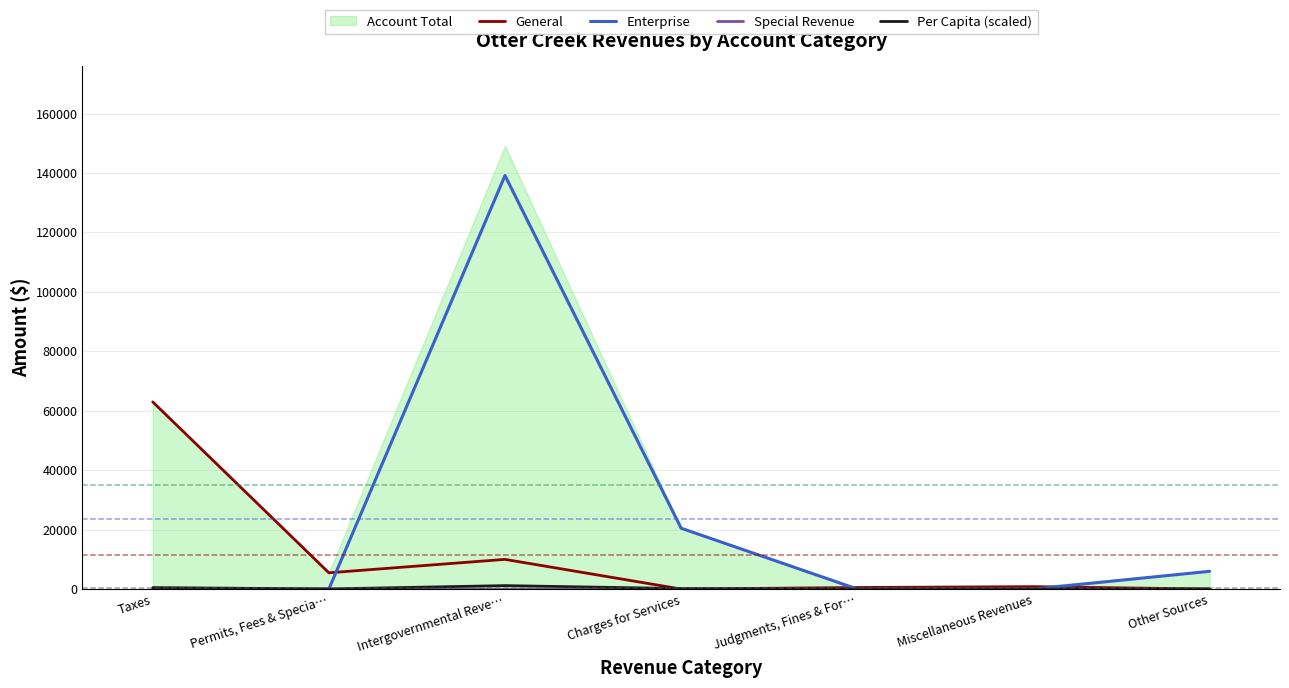

At which category does Enterprise reach its first local peak?

Intergovernmental Reve…